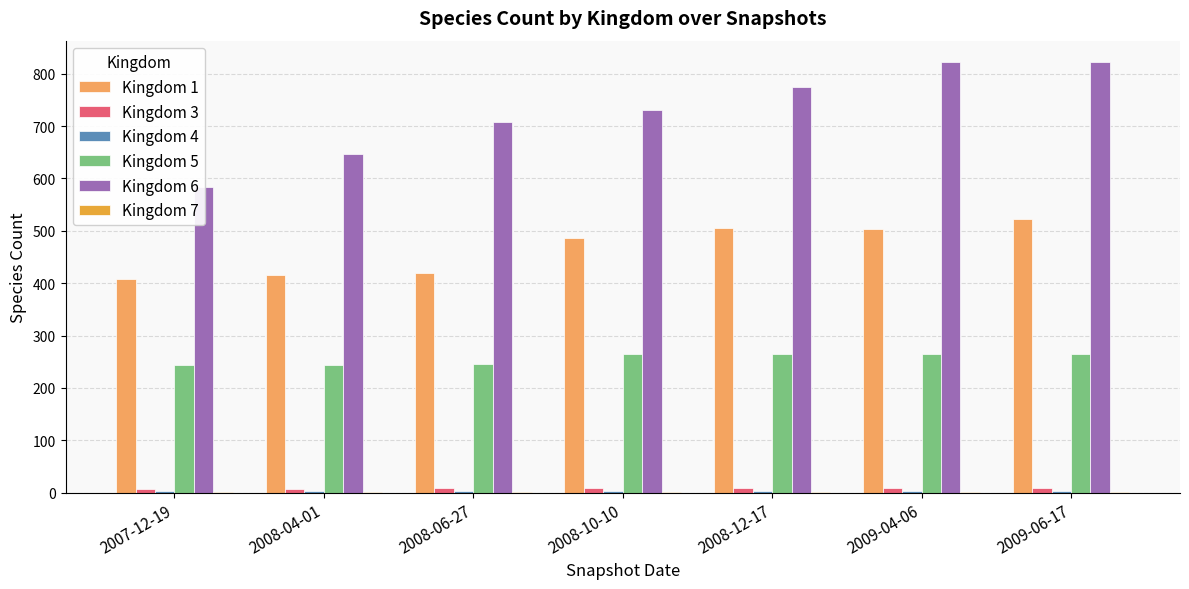

What is the label of the 3rd bar from the left?

2008-06-27